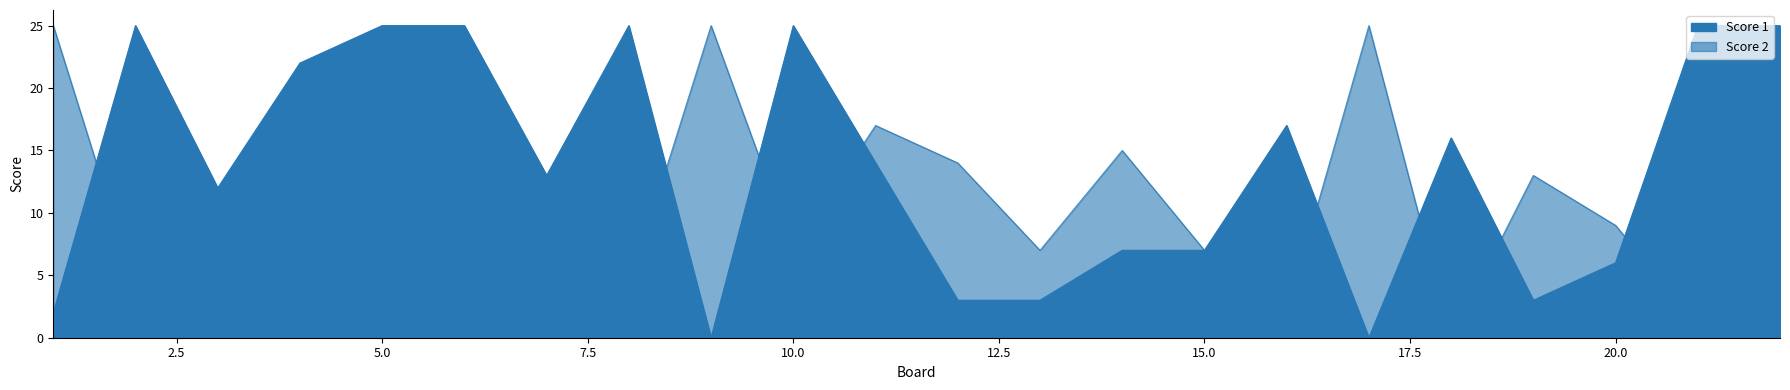

True or false: Score 1 has a value of 25 at 8.

True